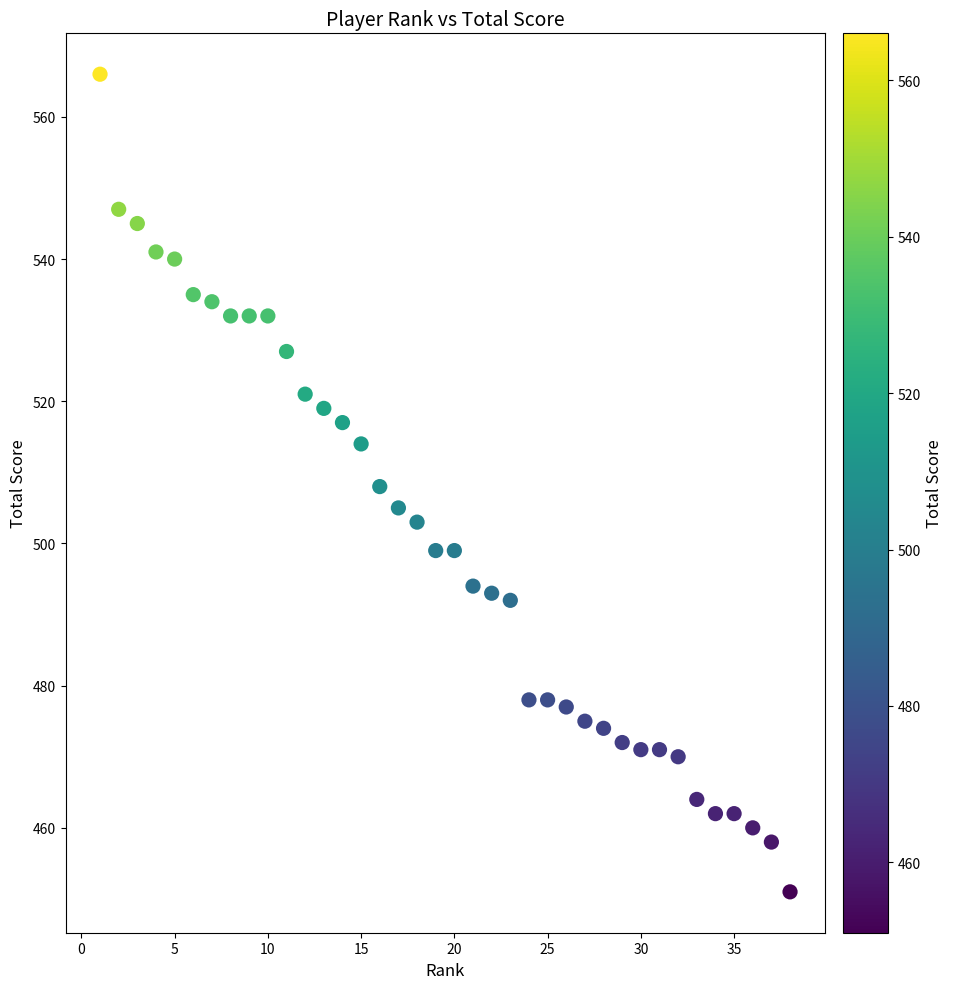

What is the range of Y values (max minus min)?

115